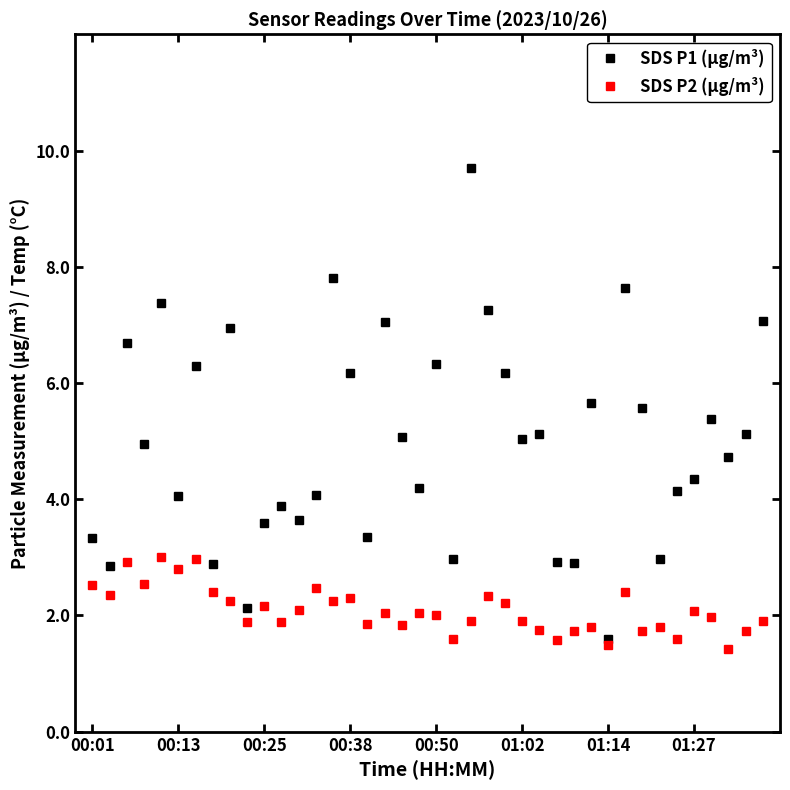

What is the difference between the second highest and minimum values in the SDS P1 (µg/m³) series?

6.2